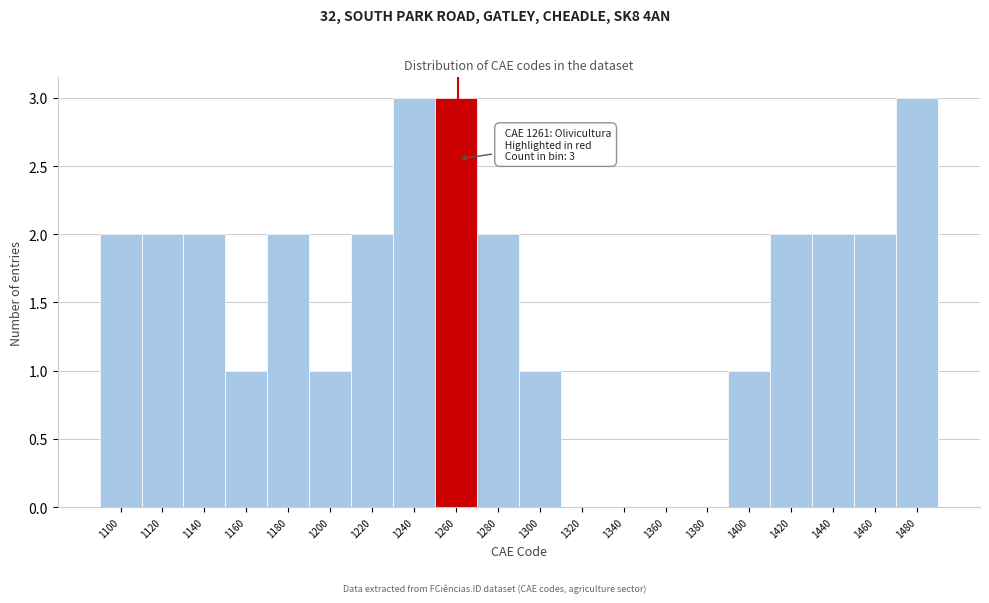

Reading right to left, list all the values displayed in this chart.

1480=3	1460=2	1440=2	1420=2	1400=1	1380=0	1360=0	1340=0	1320=0	1300=1	1280=2	1260=3	1240=3	1220=2	1200=1	1180=2	1160=1	1140=2	1120=2	1100=2